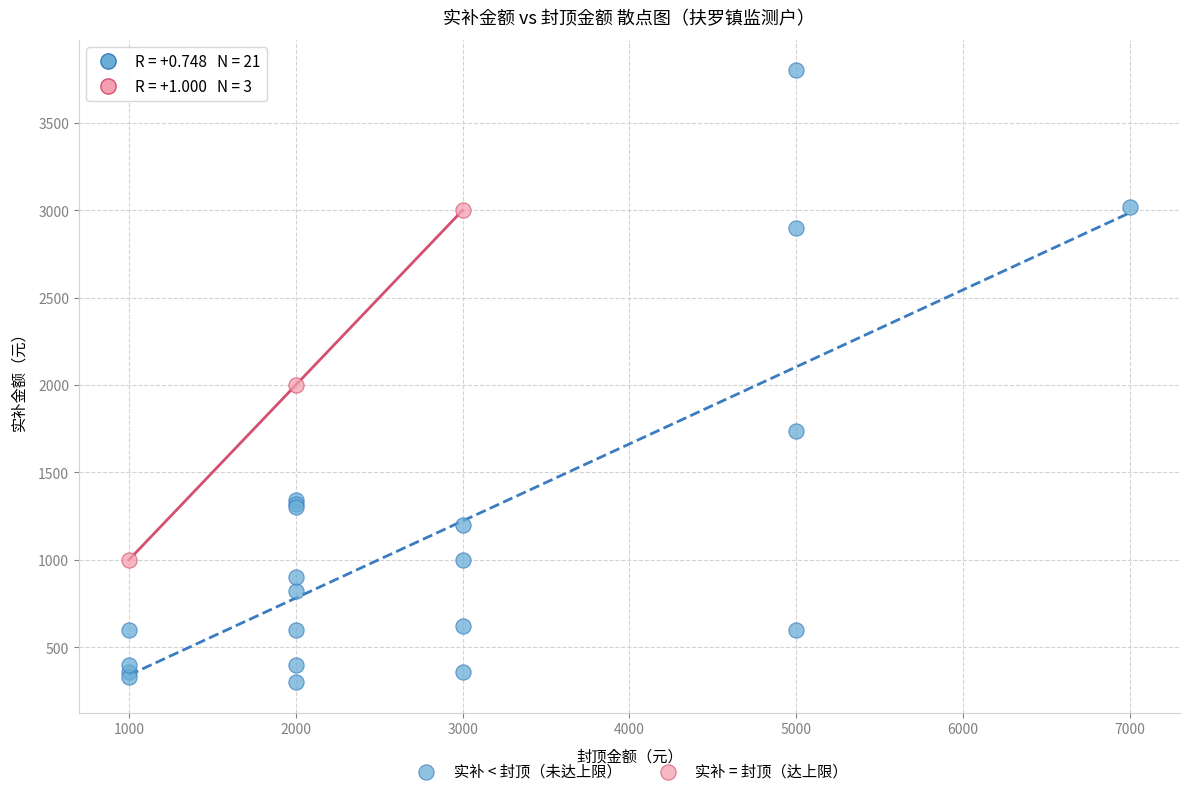

Which series reaches the minimum Y coordinate?

实补 < 封顶（未达上限）